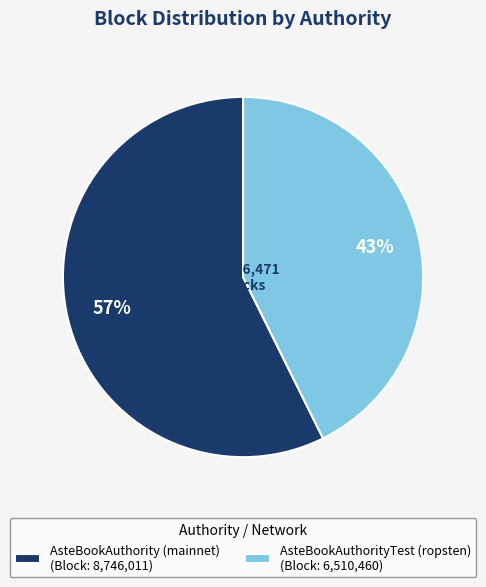

How many segments does this pie chart have?

2